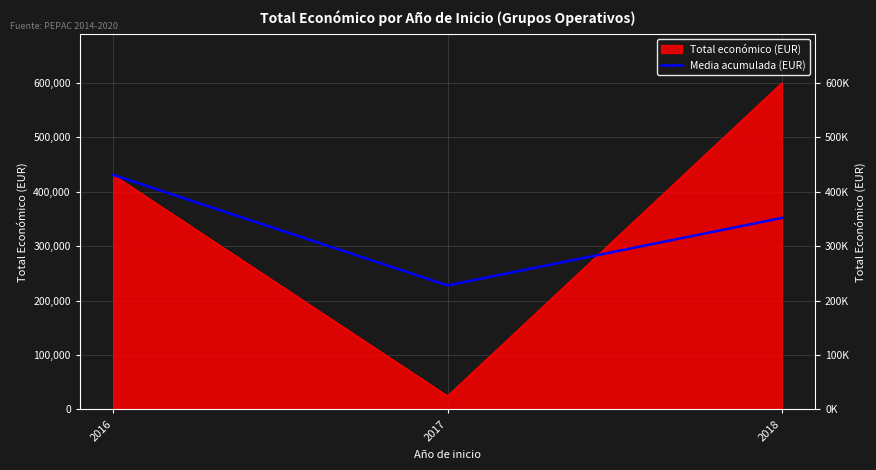

What is the minimum value shown in the chart?

24840.0